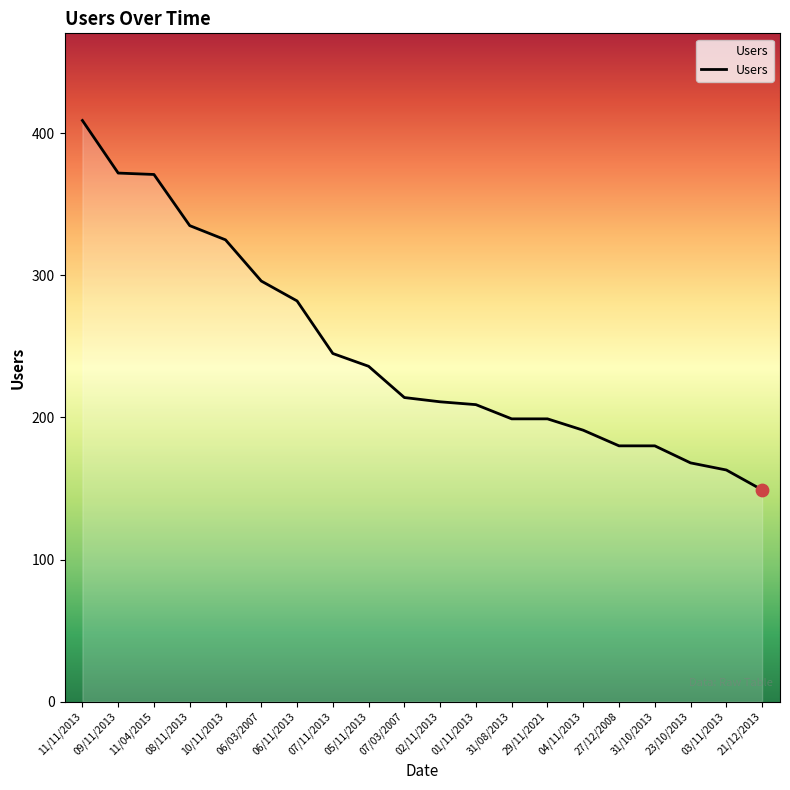

What is the change in value from 06/11/2013 to 07/03/2007?

-68